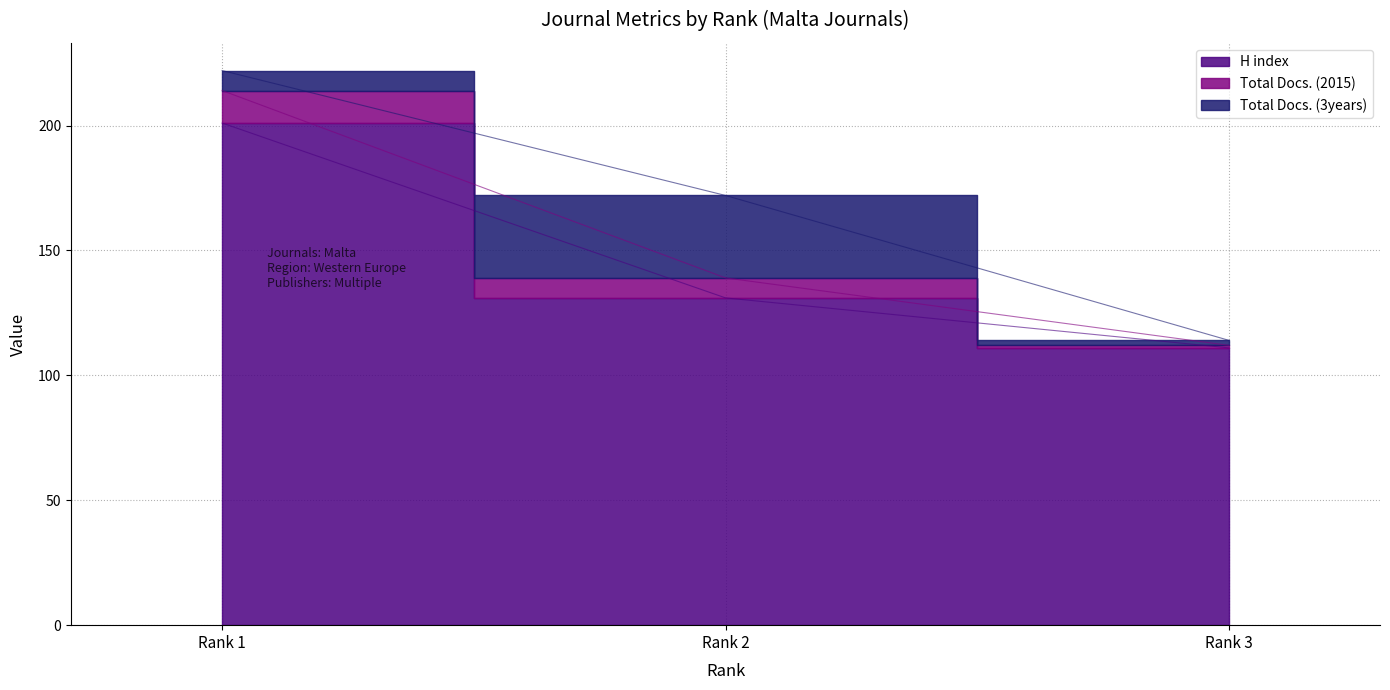

Which label corresponds to the largest value in the chart?

Rank 1